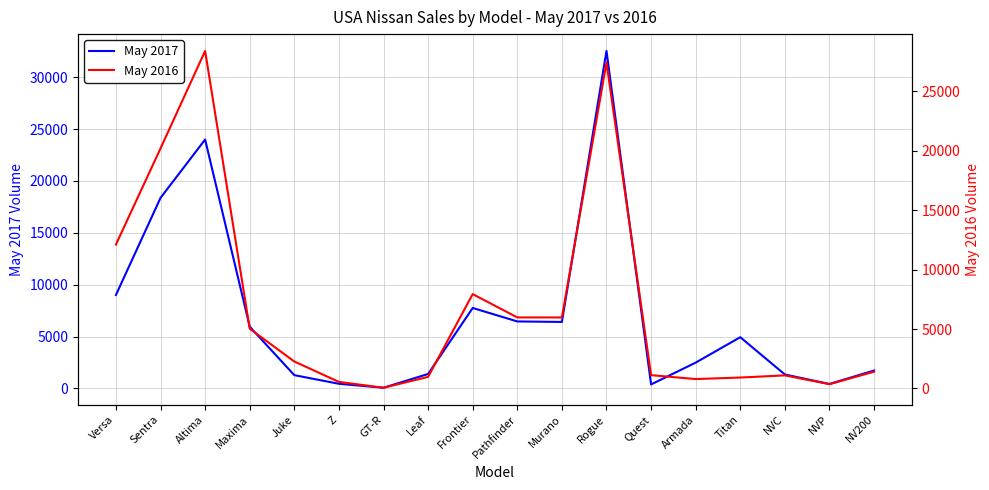

The May 2017 series shows 447 at Z. True or false?

True